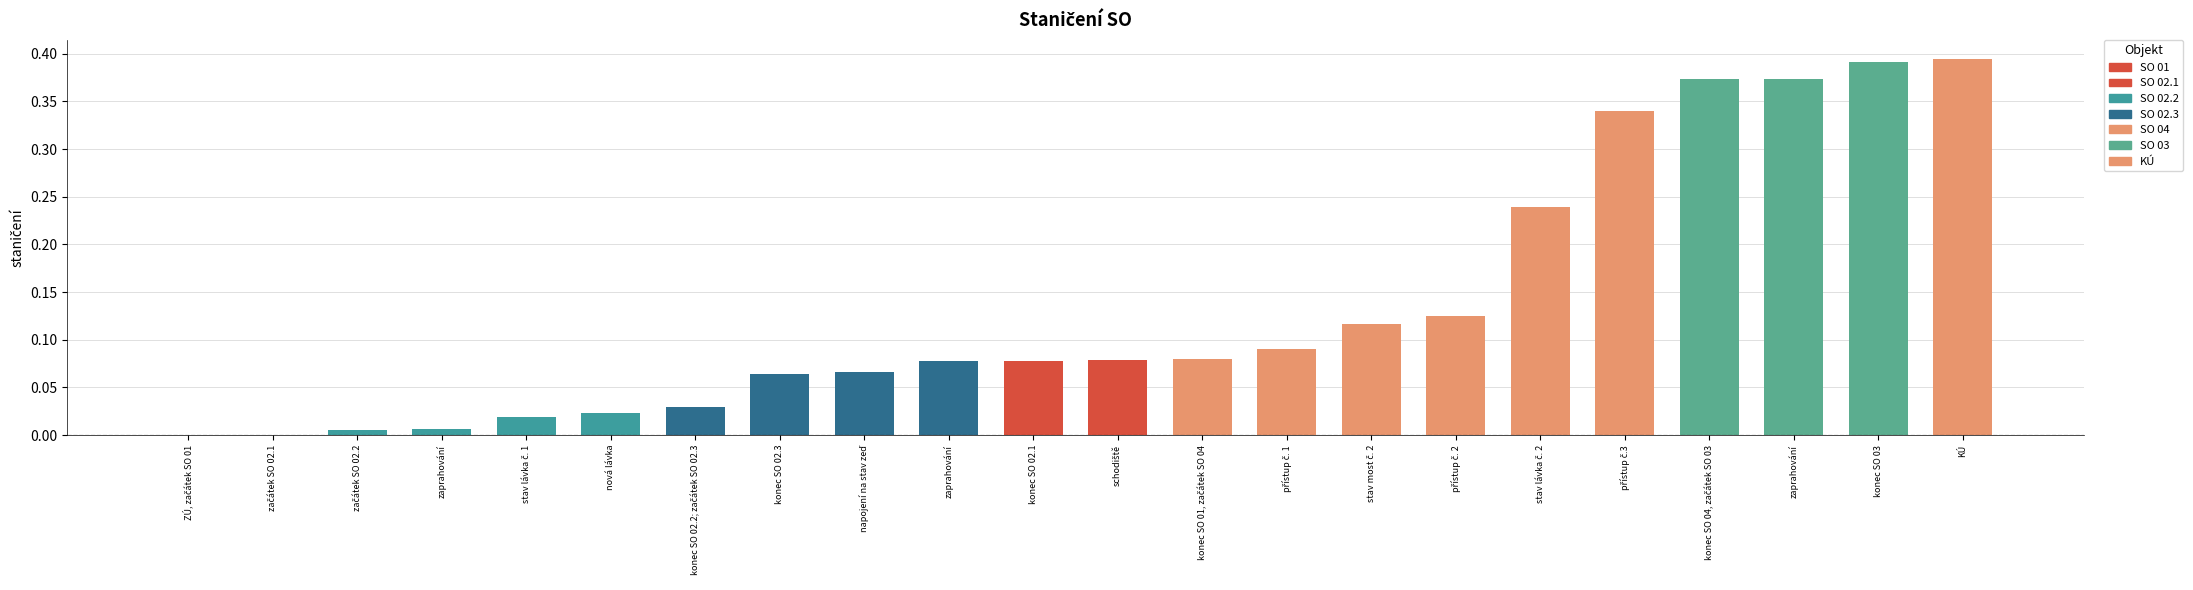

Are the bars horizontal?

No